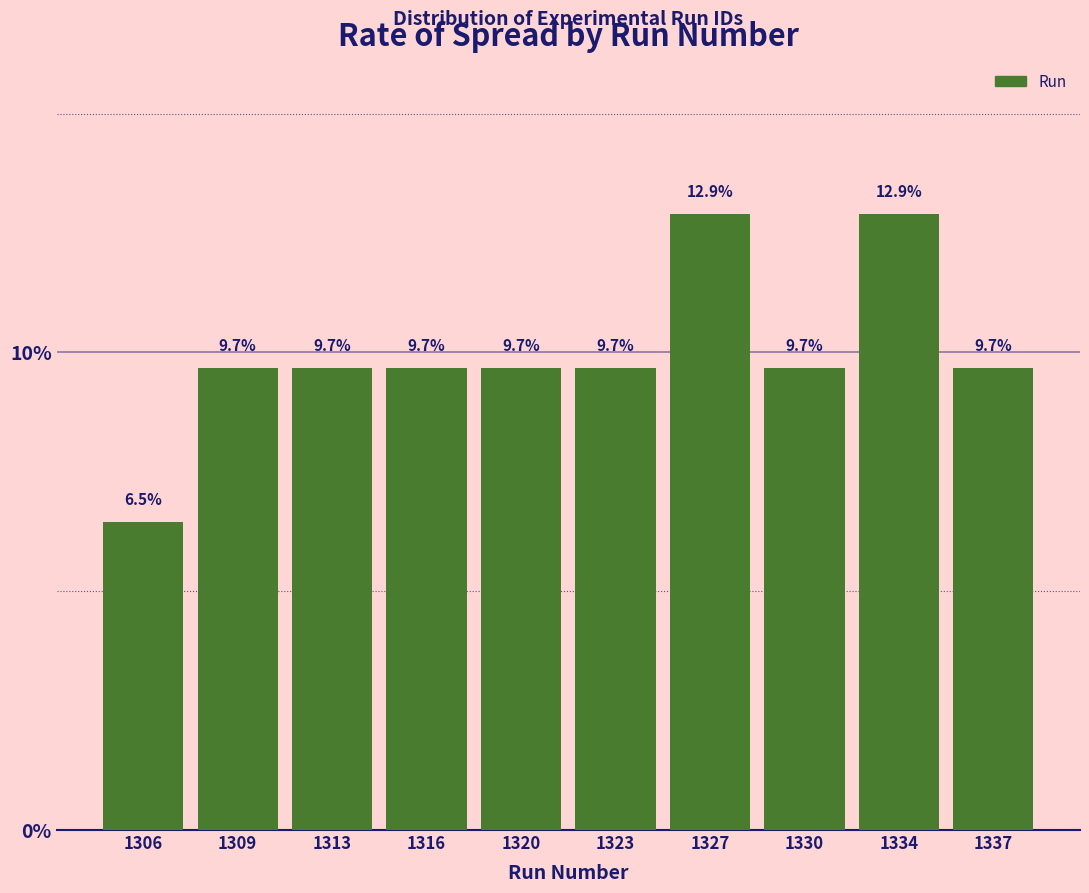

Reading left to right, extract all data points from this chart.

1306=6.5	1309=9.7	1313=9.7	1316=9.7	1320=9.7	1323=9.7	1327=12.9	1330=9.7	1334=12.9	1337=9.7